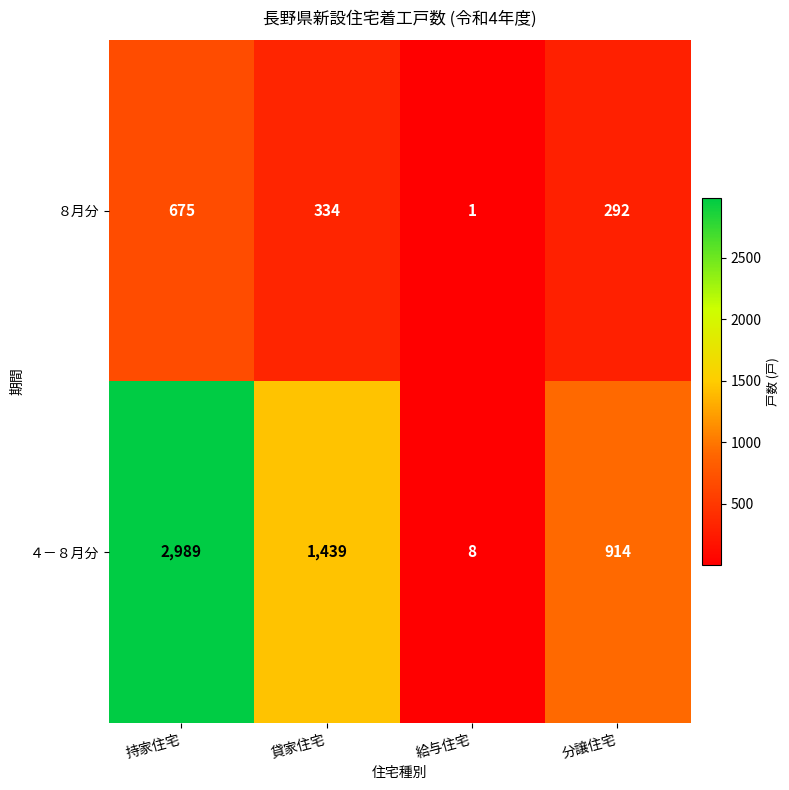

Which series has the largest range (max minus min)?

４－８月分